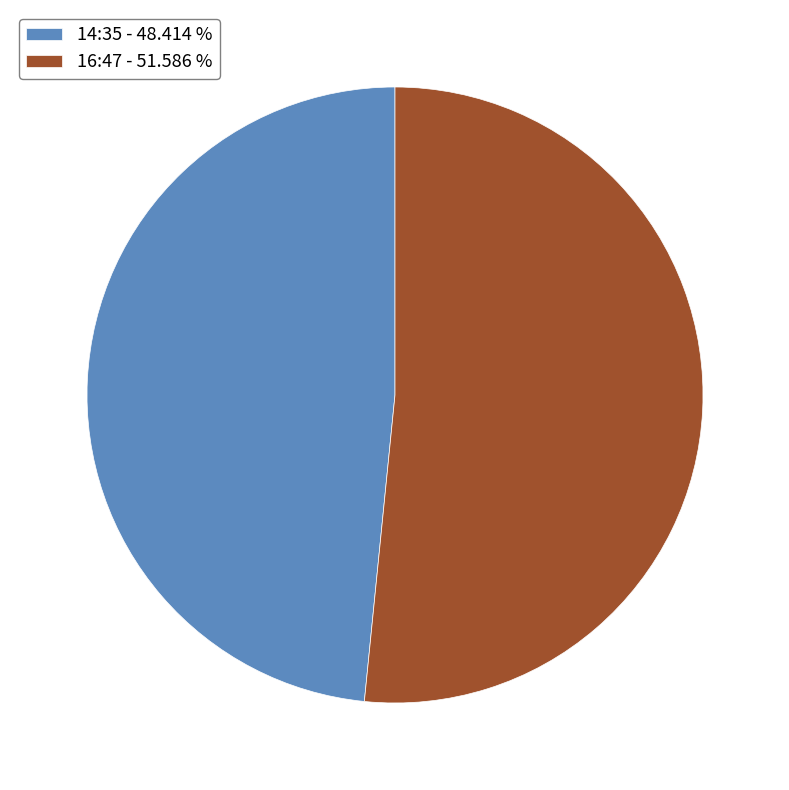

Rank the categories by value from lowest to highest.

14:35, 16:47